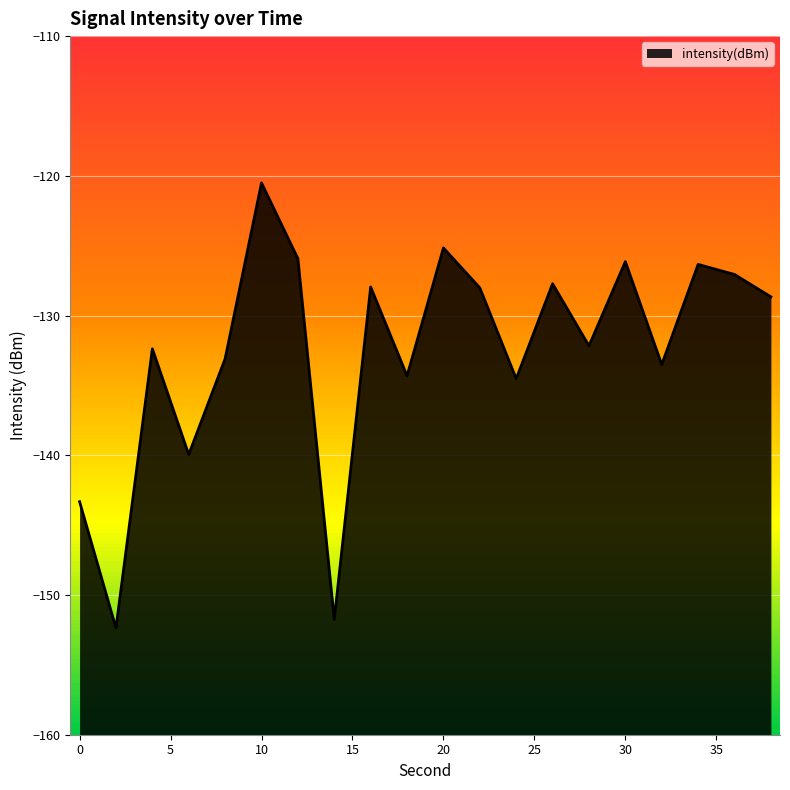

True or false: the data has more than 0 interior local peaks.

True